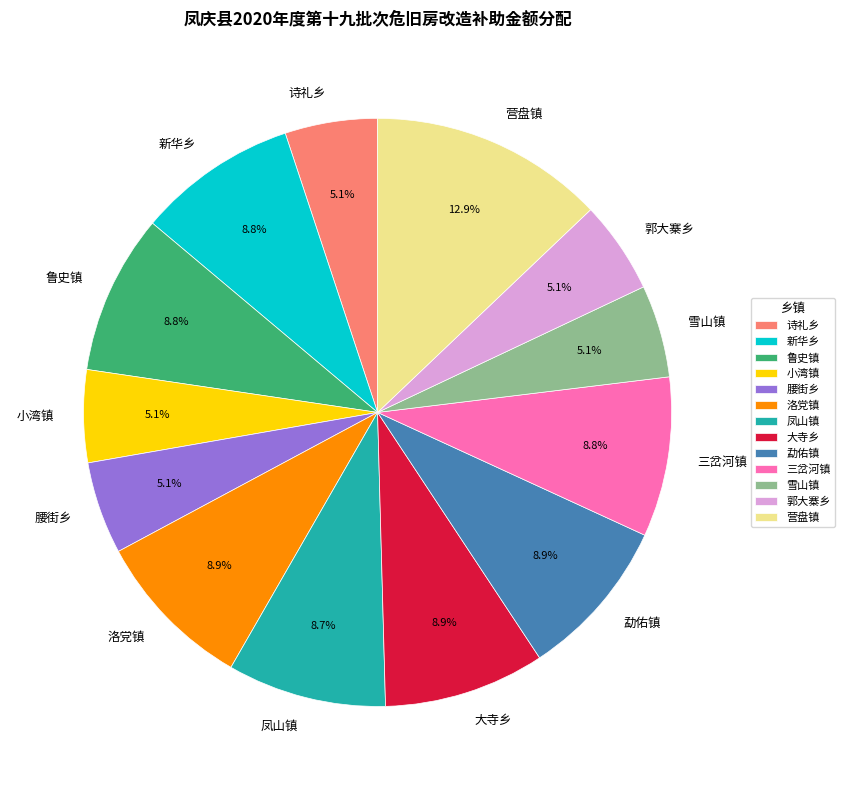

Which category has the biggest portion of the pie?

营盘镇